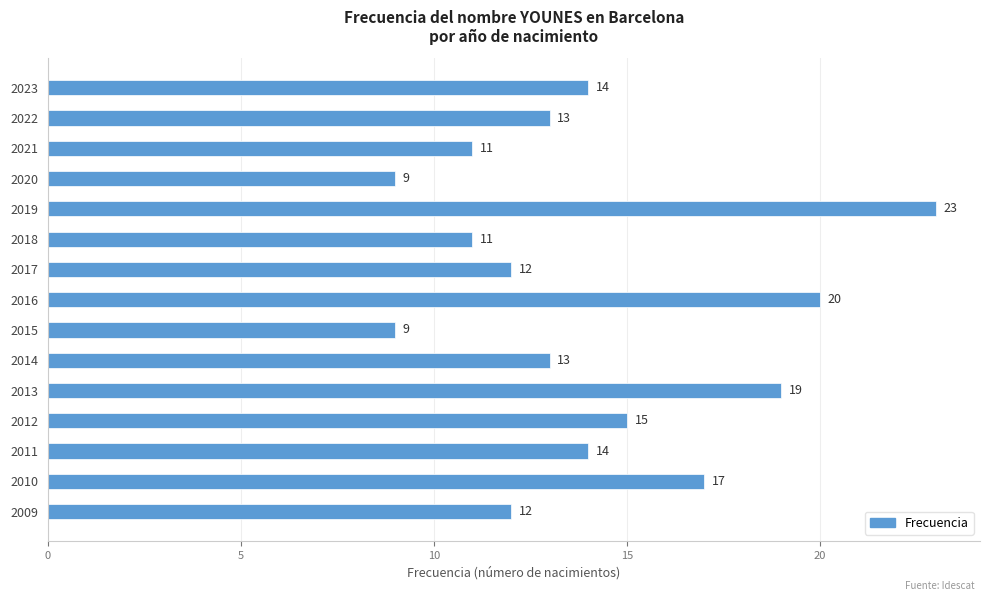

Which label corresponds to the largest value in the chart?

2019